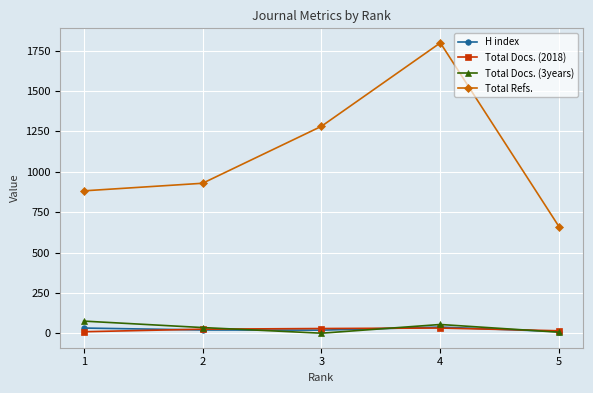

Rank the categories by Total Refs. value from lowest to highest.

5, 1, 2, 3, 4